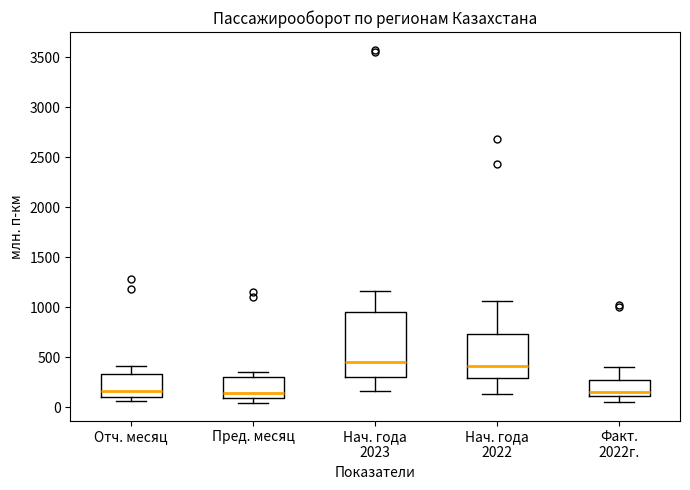

Reading left to right, read every box against the y-axis: the position of its median line, the range the box covers, and the ends of its whiskers. The values are not printed on the chart, so give them approximately, as read against the axis.

Отч. месяц: median 150, box 100 to 350, whiskers 50 to 400
Пред. месяц: median 150, box 100 to 300, whiskers 50 to 350
Нач. года 2023: median 450, box 300 to 950, whiskers 150 to 1150
Нач. года 2022: median 400, box 300 to 750, whiskers 150 to 1050
Факт. 2022г.: median 150, box 100 to 250, whiskers 50 to 400